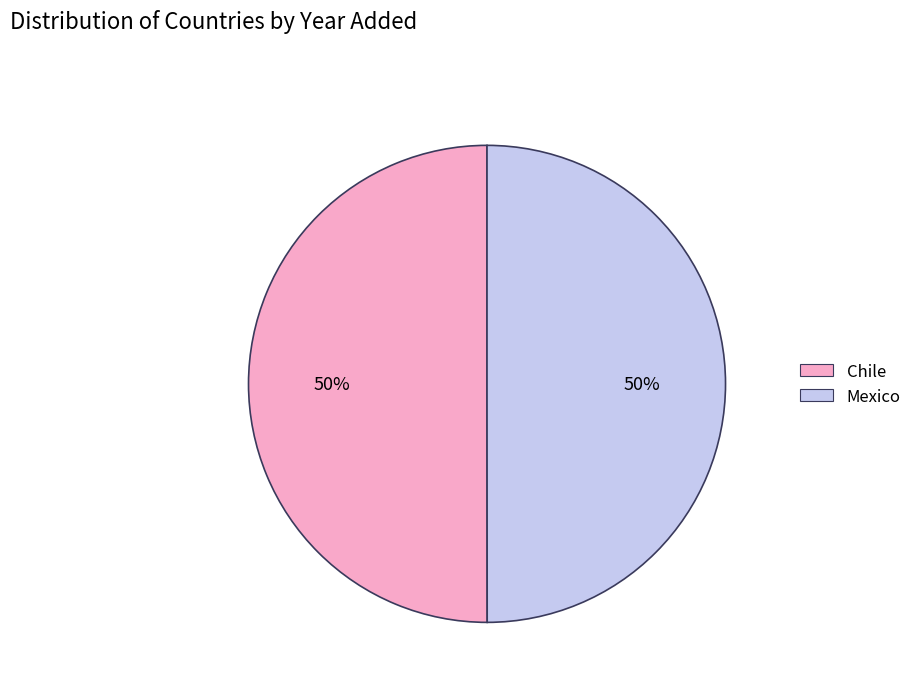

To the nearest percent, what is the combined percentage of Chile and Mexico?

100%